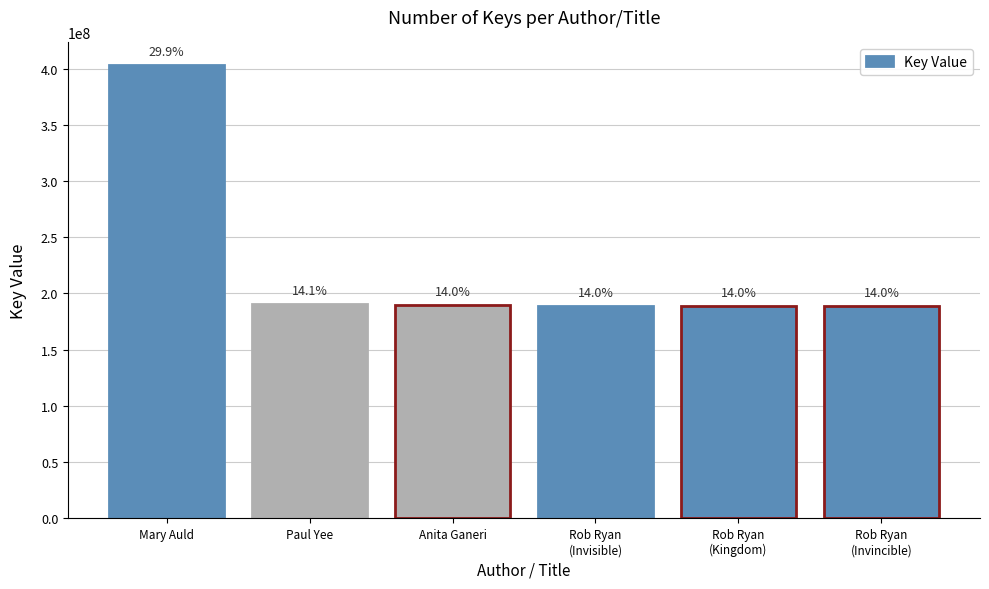

List the labels in order of value, largest first.

Mary Auld, Paul Yee, Anita Ganeri, Rob Ryan
(Invincible), Rob Ryan
(Kingdom), Rob Ryan
(Invisible)